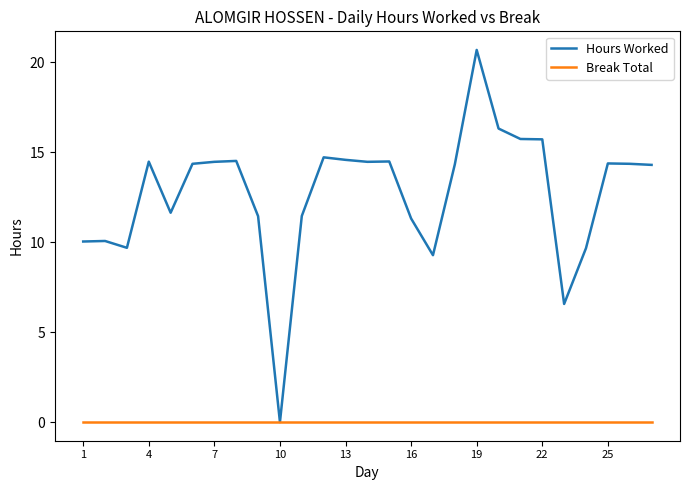

What is the greatest value displayed?

20.7